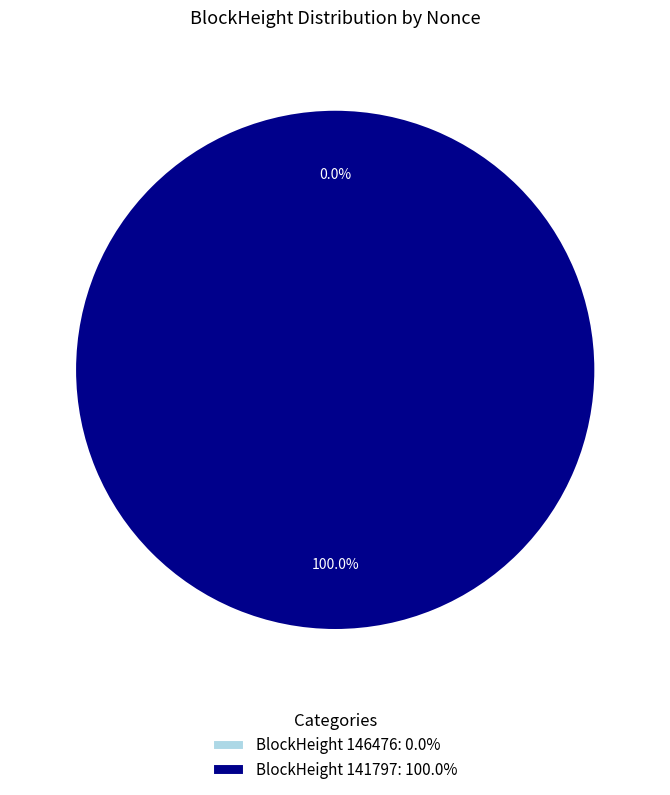

To the nearest percent, what is the combined percentage of 146476 and 141797?

100%